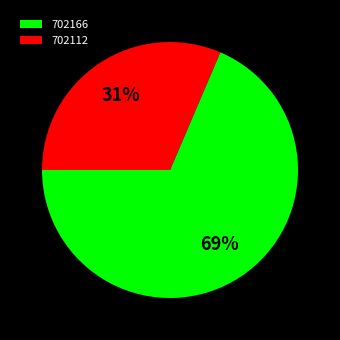

Which has a higher value, 702112 or 702166?

702166